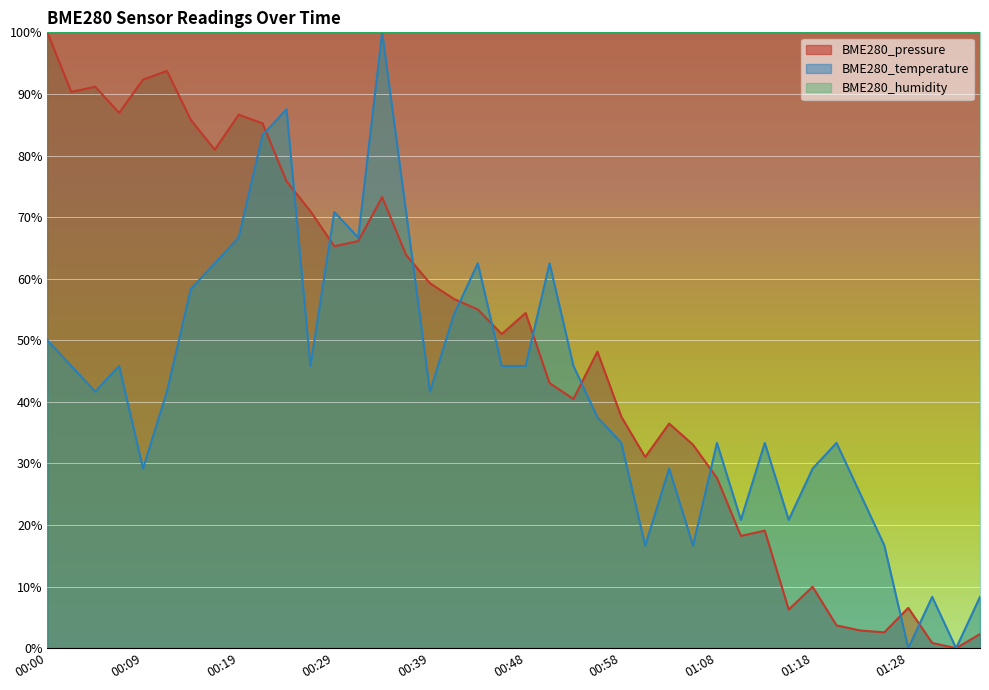

What is the total value across all series at 01:20?

37.0